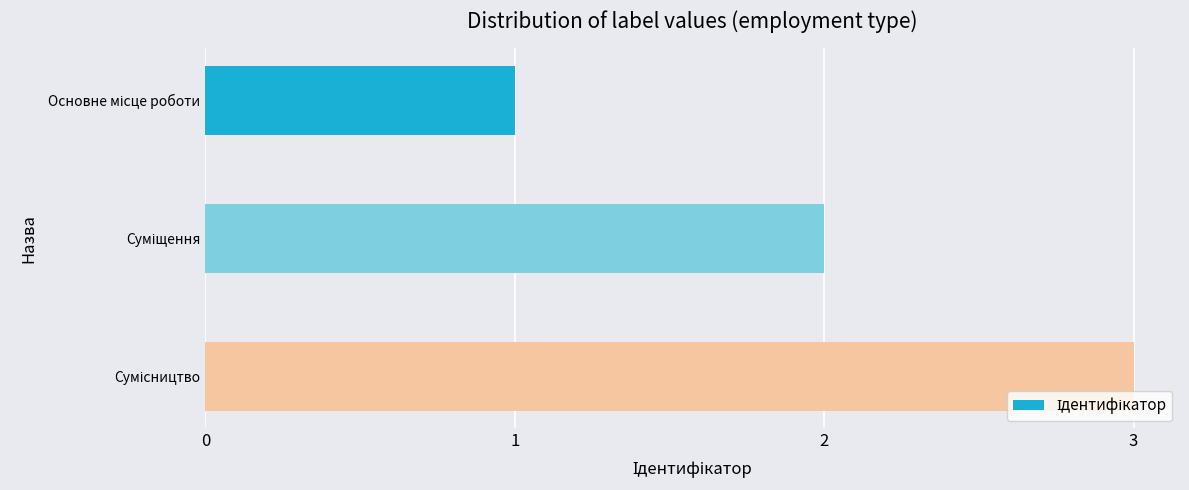

What is the average value?

2